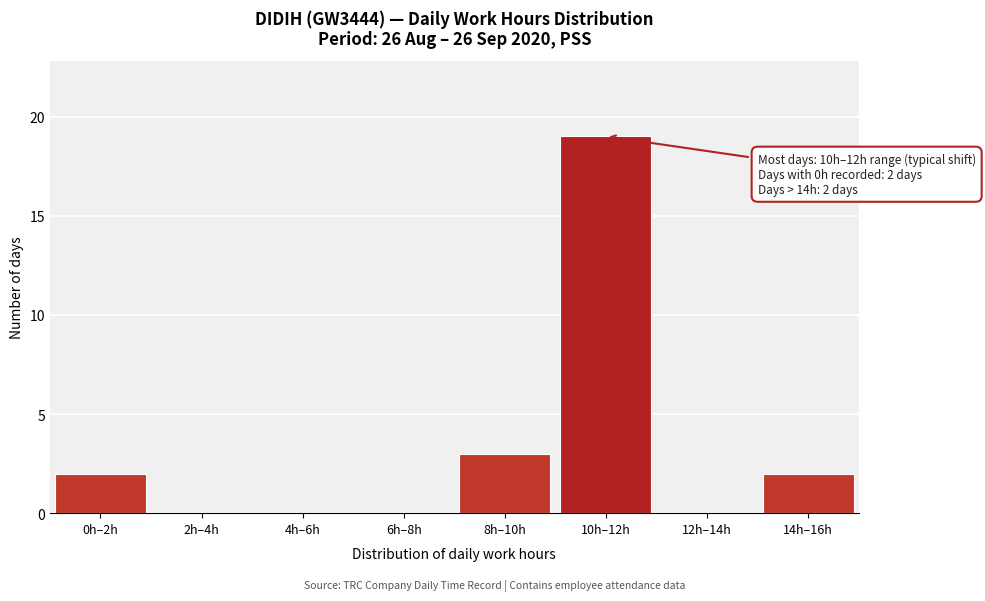

Reading left to right, extract all data points from this chart.

0h–2h=2	2h–4h=0	4h–6h=0	6h–8h=0	8h–10h=3	10h–12h=19	12h–14h=0	14h–16h=2